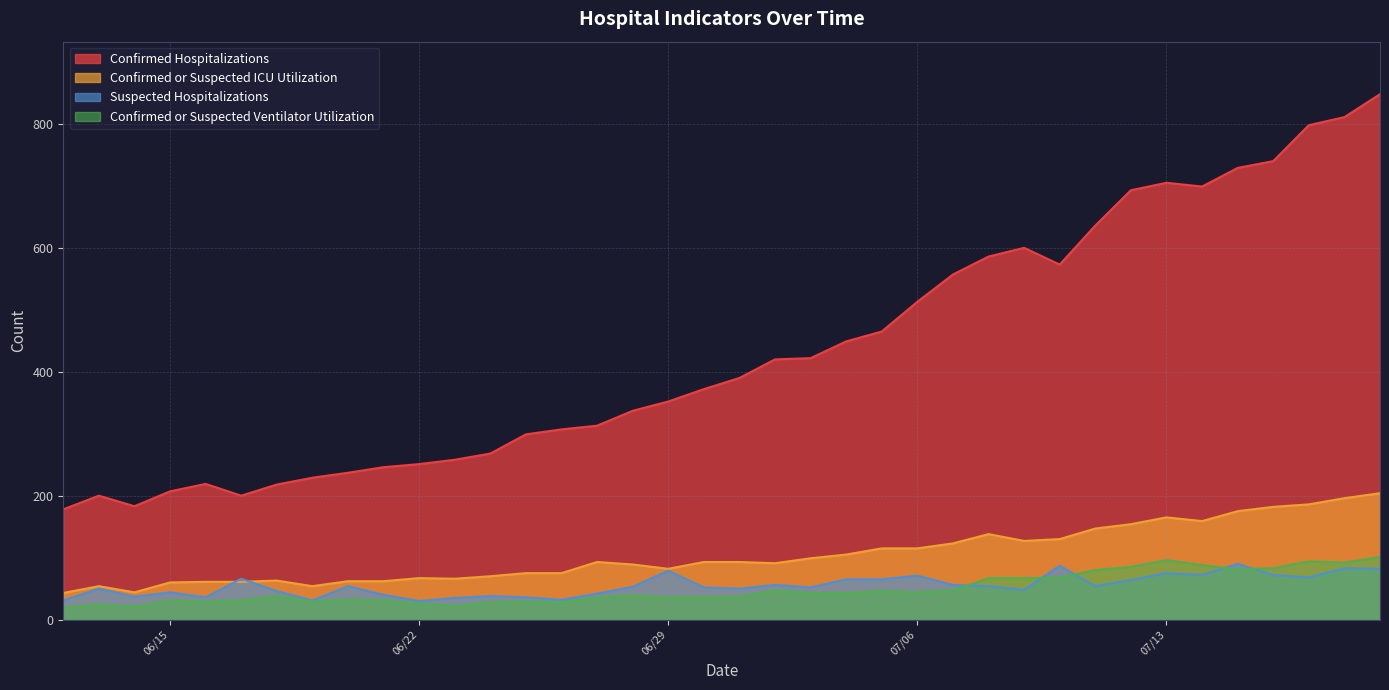

True or false: Confirmed or Suspected ICU Utilization and Suspected Hospitalizations cross at least once.

True